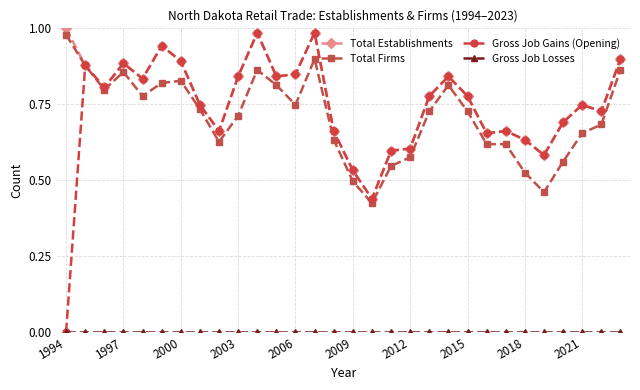

Which series has the widest spread of values?

Gross Job Gains (Opening)